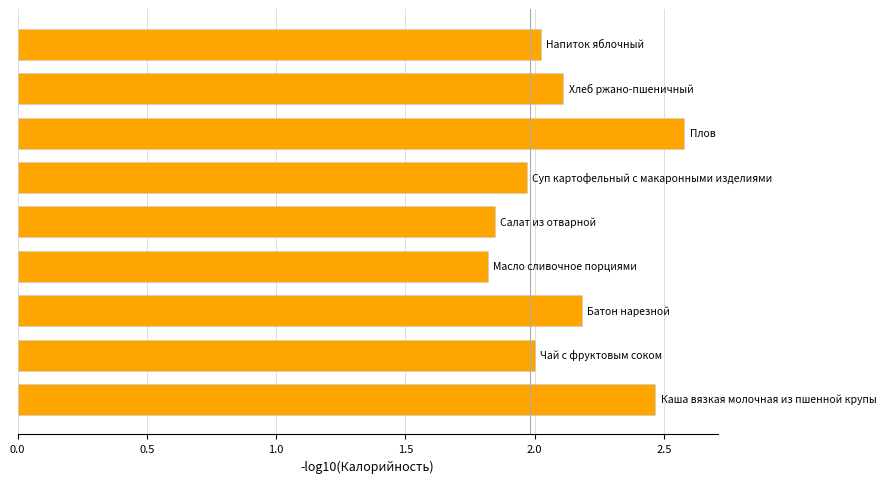

What is the maximum value shown in the chart?

2.6